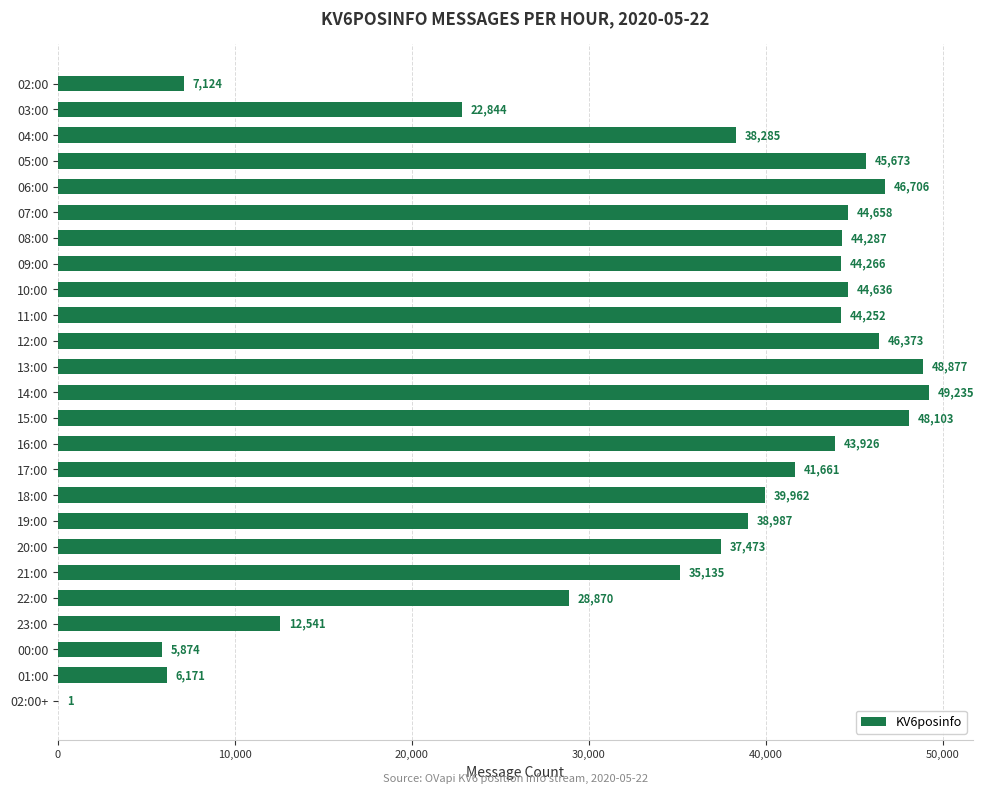

Which has a higher value, 09:00 or 16:00?

09:00